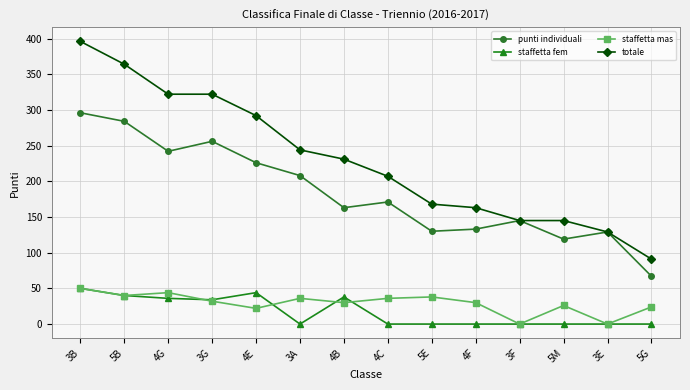

At which label does staffetta mas first exceed 32?

3B